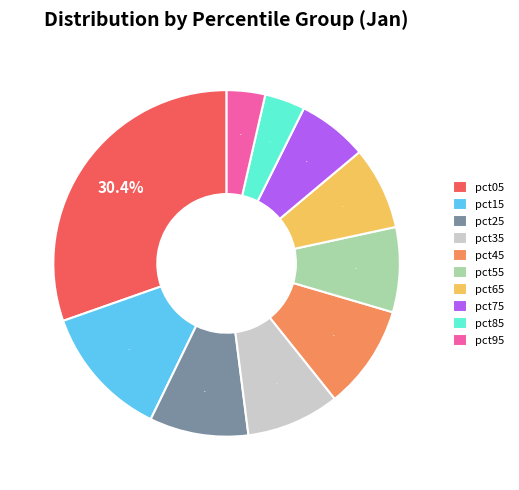

Which category has the biggest portion of the pie?

pct05